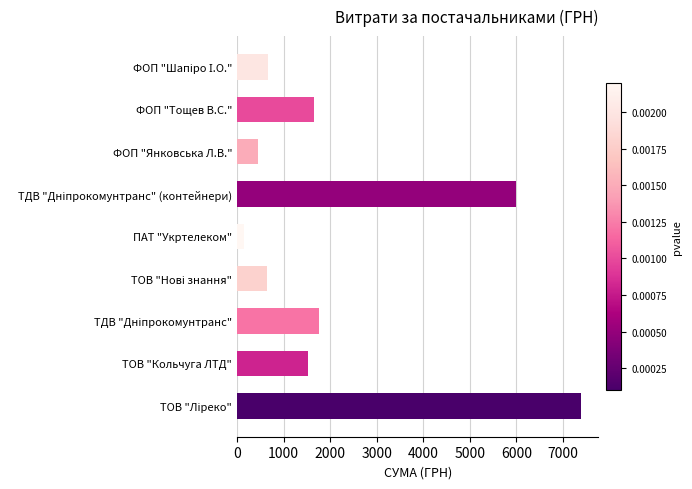

The value at ФОП "Янковська Л.В." is 441.4. True or false?

True